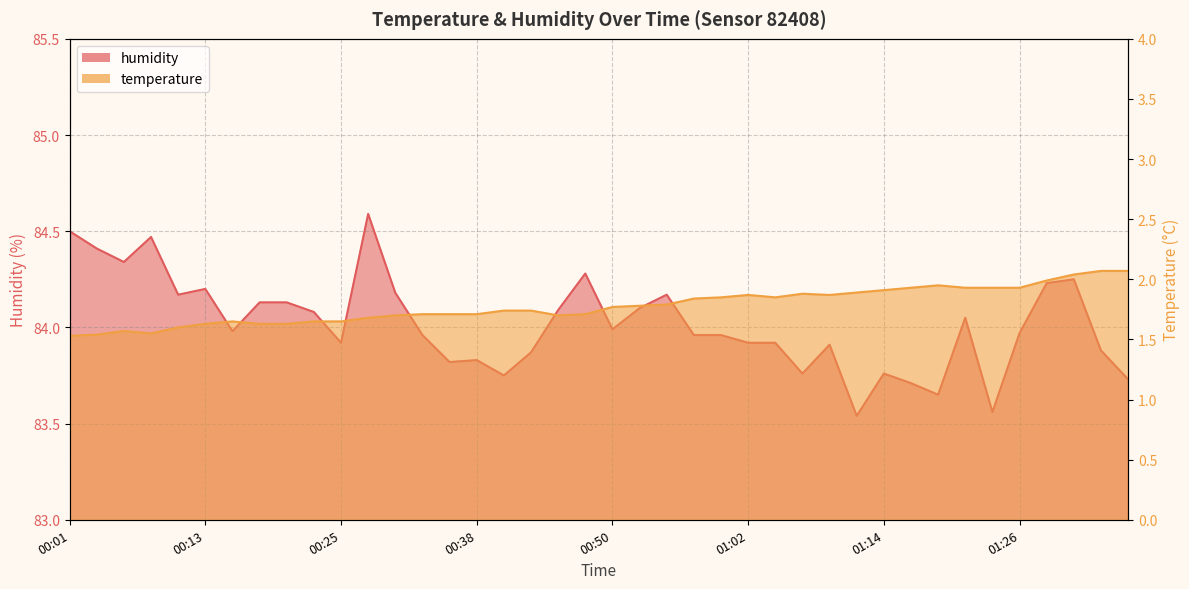

Is the value of humidity at 01:04 greater than the value of temperature at 01:24?

Yes